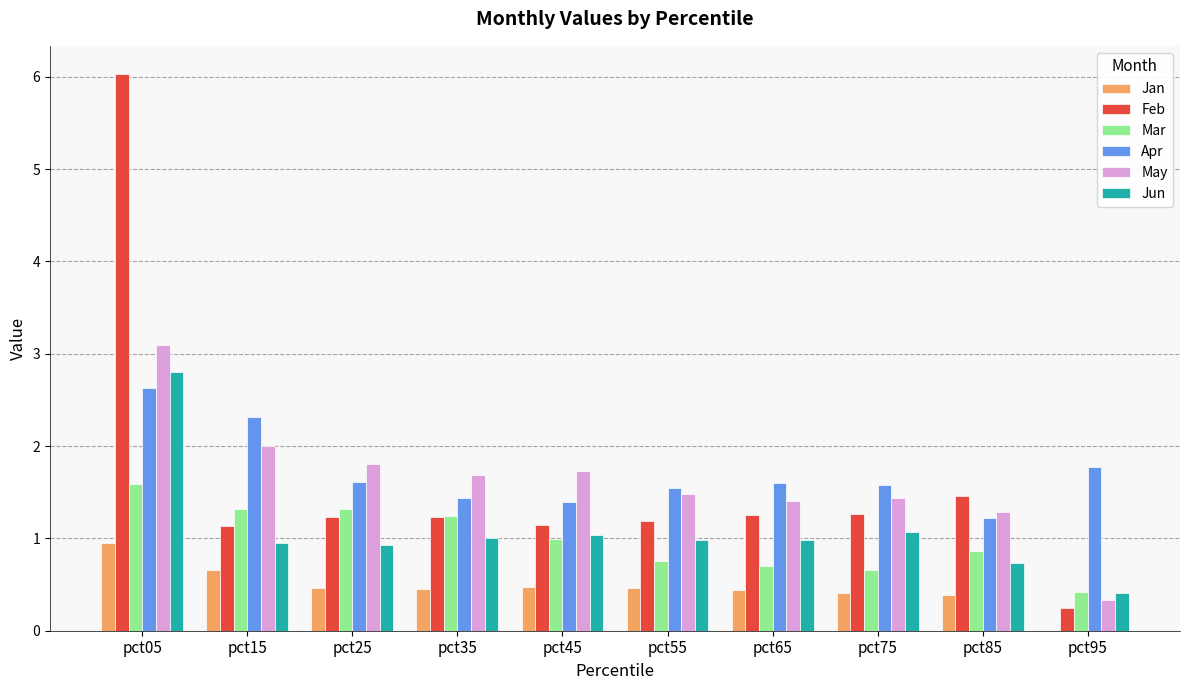

What is the sum of the Jan values at pct45 and pct55?

0.9